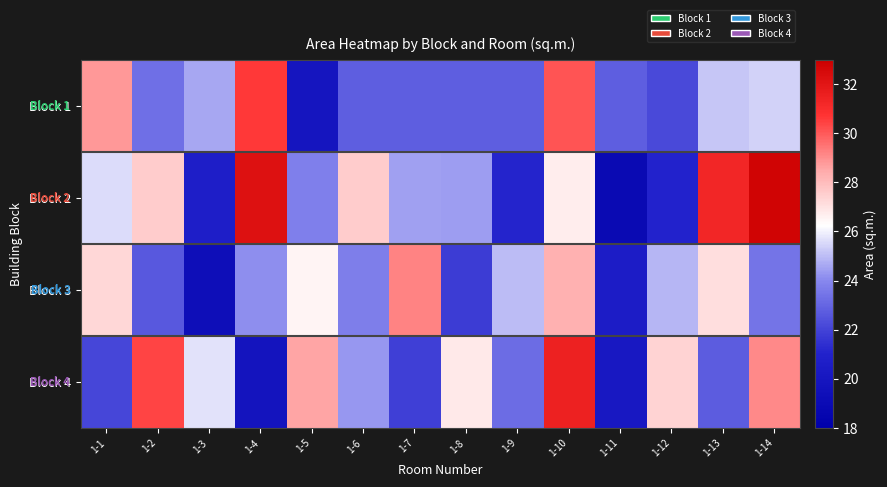

Which category has the lowest value across all series?

1-11